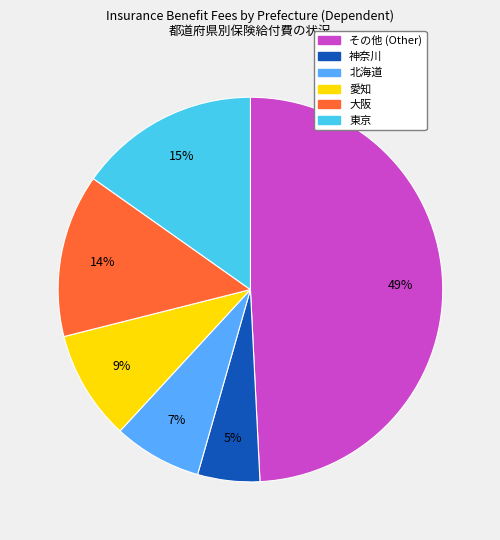

Count the number of slices in the pie.

6